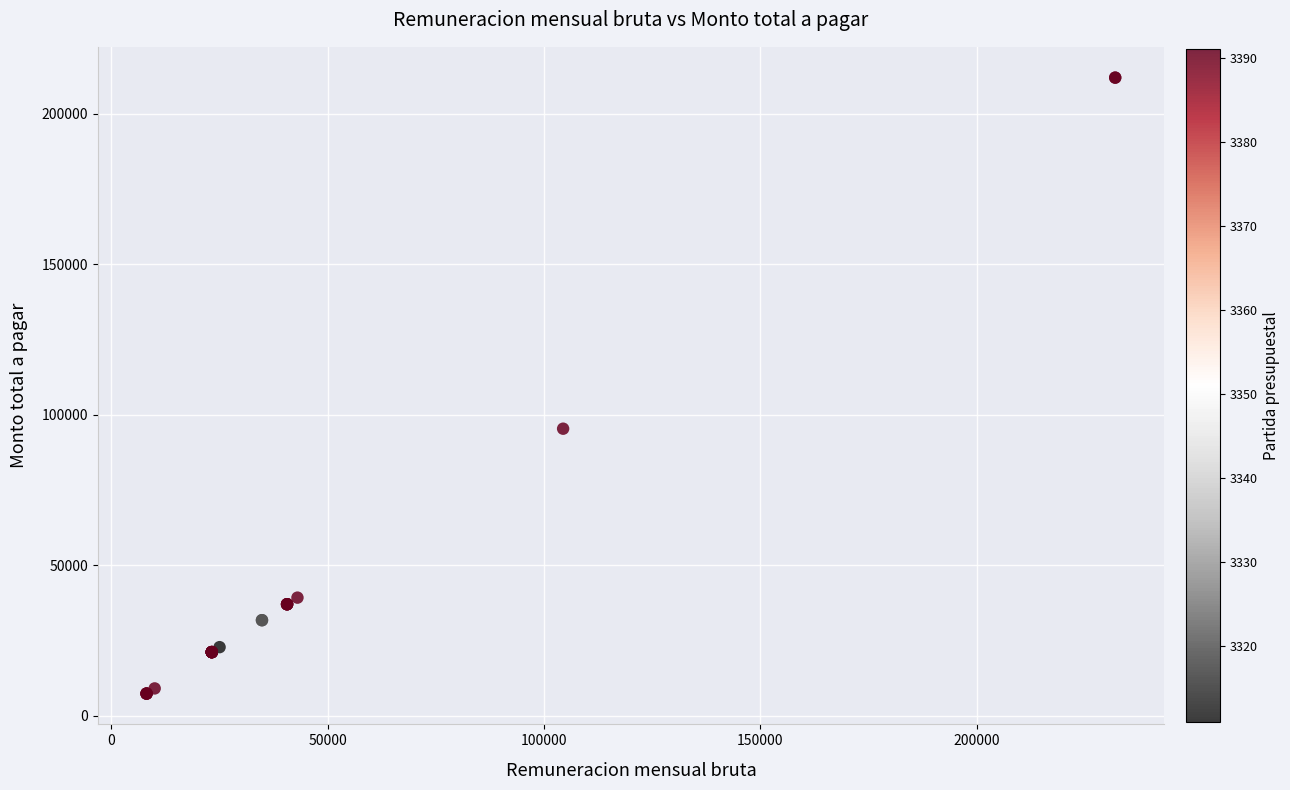

What Y value in the scatter plot is closest to 109710?

95400.0